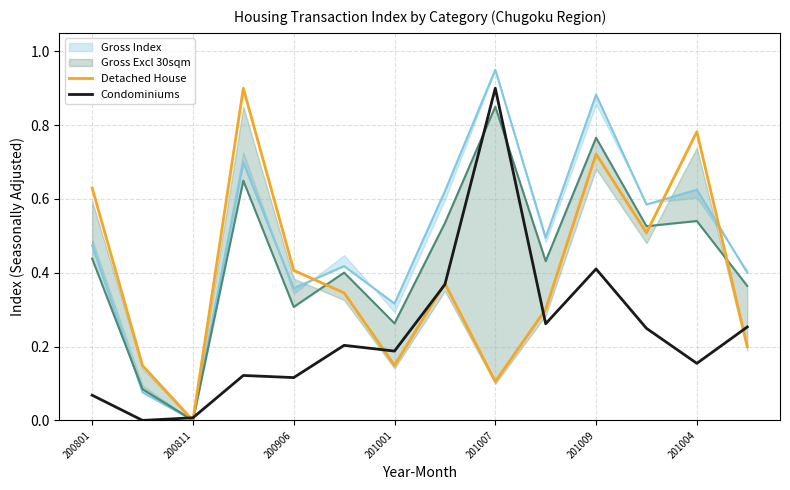

True or false: Condominiums has a value of 0.0 at 200811.

True